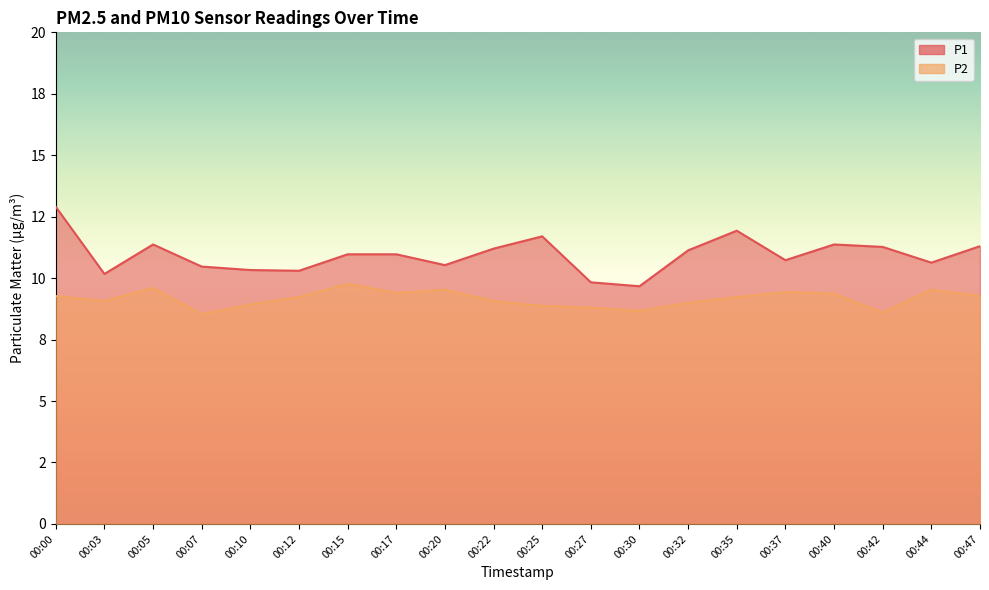

Reading left to right, what are all the values shown in this chart?

P1: 12.9	10.2	11.4	10.5	10.3	10.3	11.0	11.0	10.5	11.2	11.7	9.8	9.7	11.1	11.9	10.7	11.4	11.3	10.6	11.3
P2: 9.3	9.1	9.6	8.5	8.9	9.2	9.8	9.4	9.5	9.1	8.9	8.8	8.7	9.0	9.2	9.4	9.4	8.6	9.5	9.3